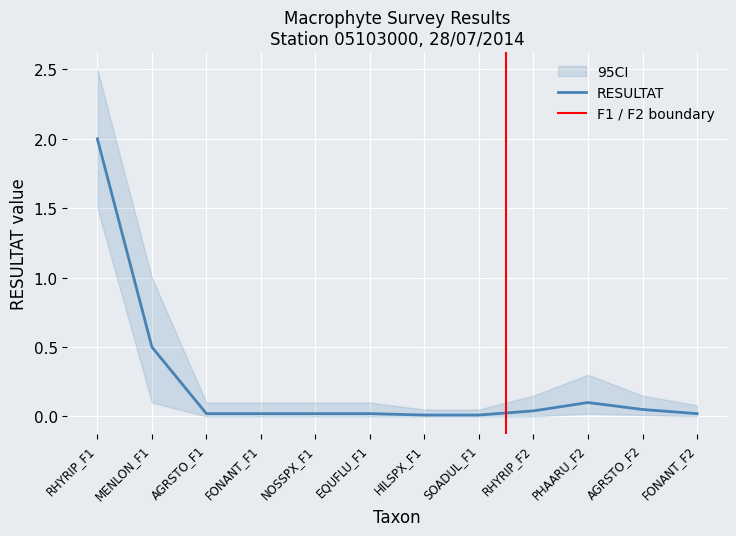

Which has a higher value, EQUFLU_F1 or AGRSTO_F2?

AGRSTO_F2